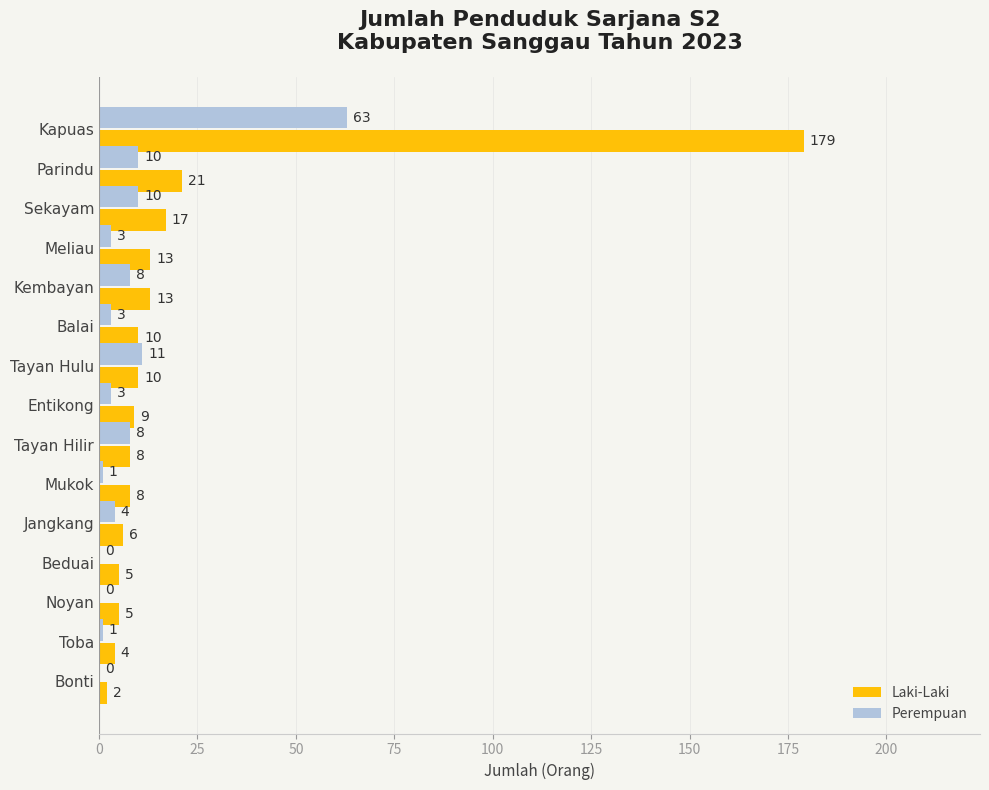

What is the sum of the Laki-Laki values at Entikong and Beduai?

14